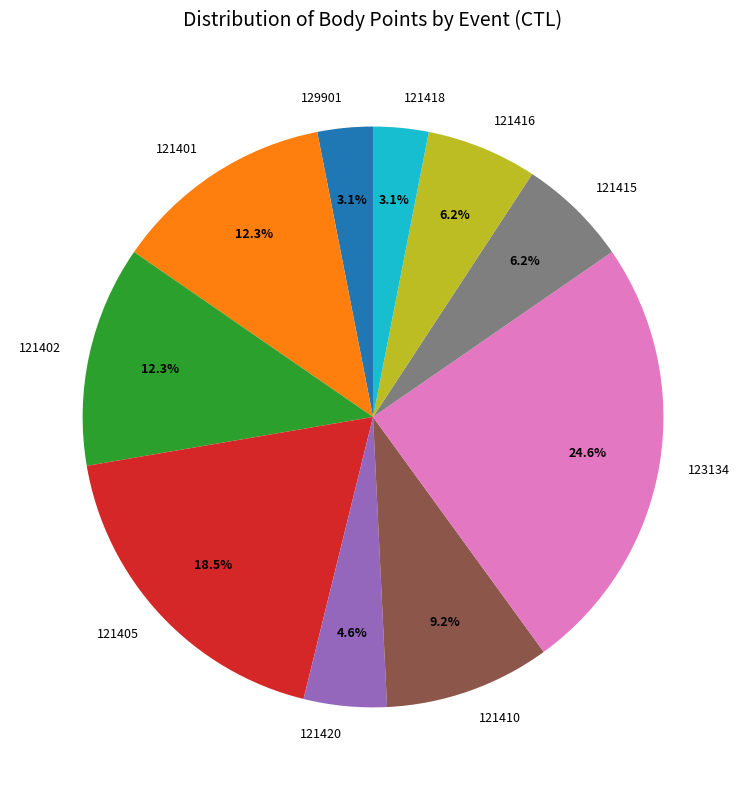

Count the number of slices in the pie.

10